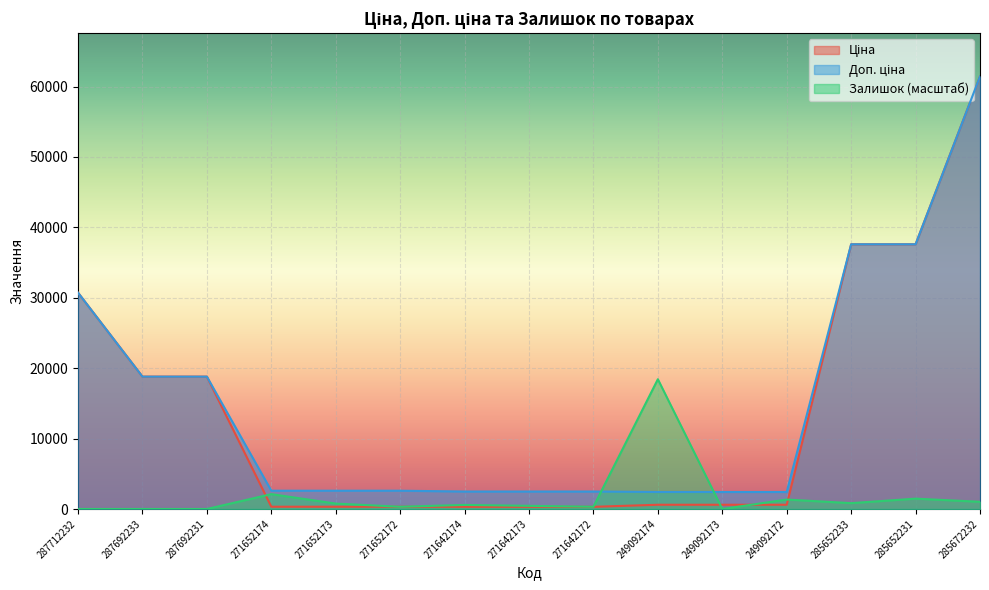

True or false: Залишок and Ціна intersect in this chart.

True